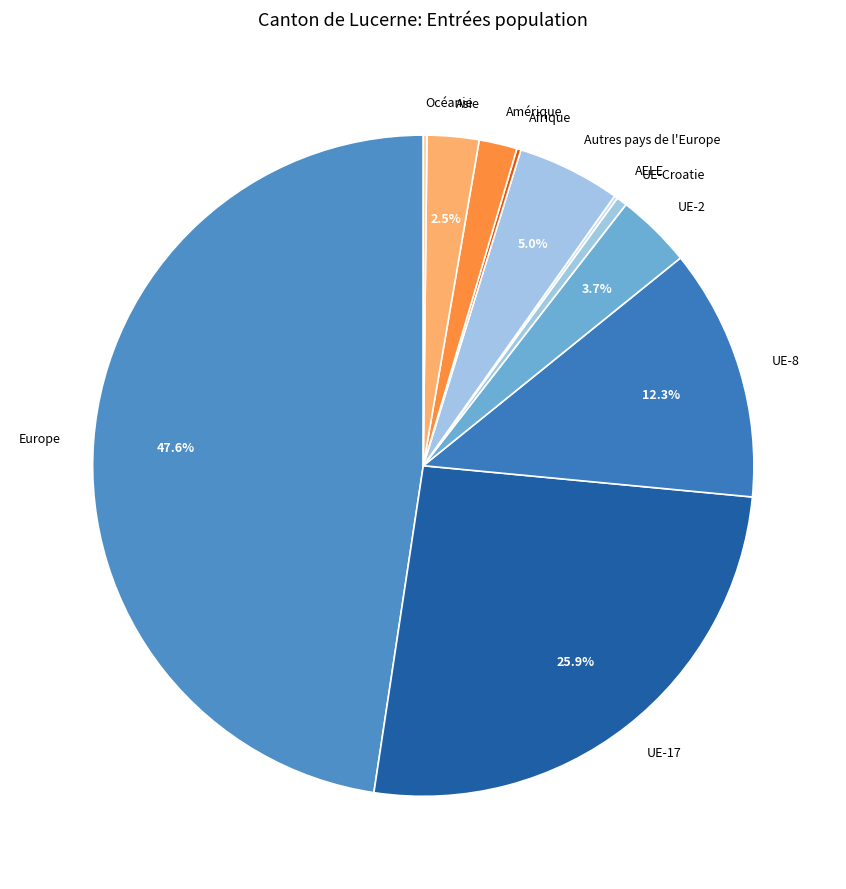

To the nearest percent, what is the difference between the largest and smallest slice percentages?

47%